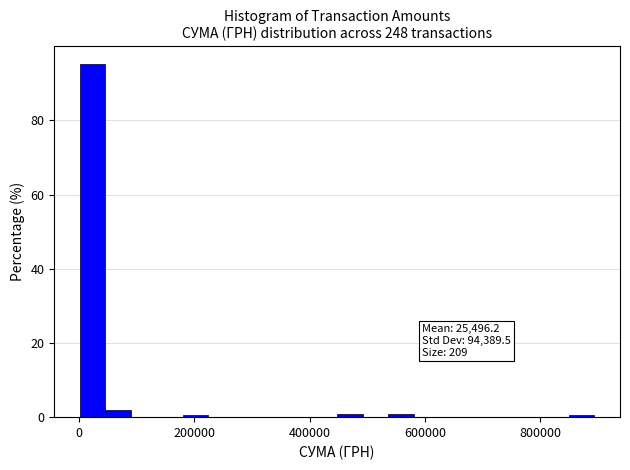

Read against the x-axis, roughly where is the centre of the tallest bar?

20000